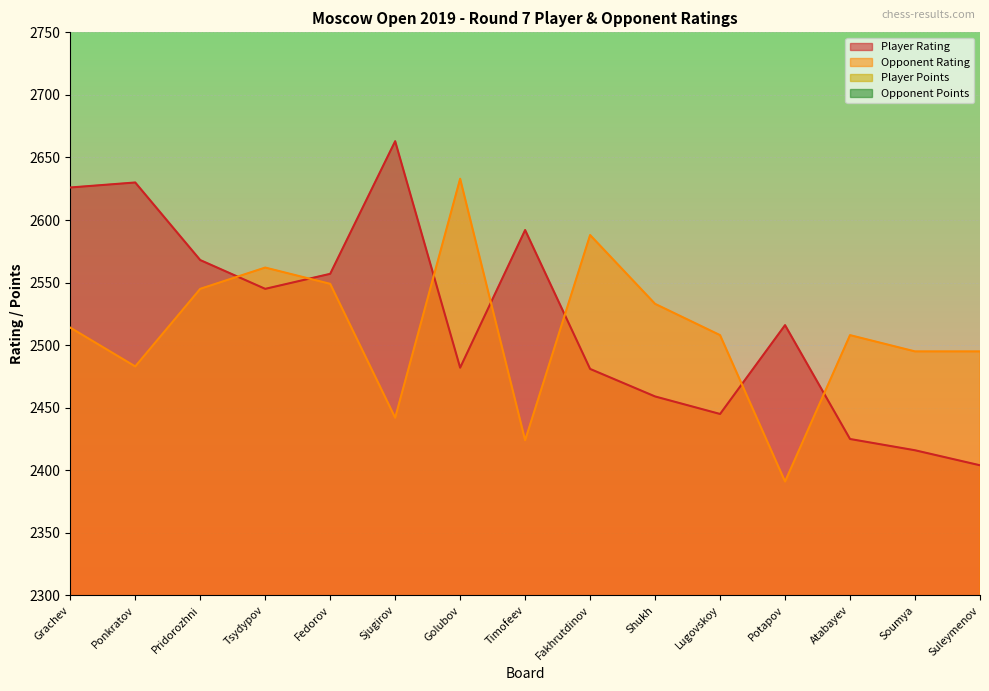

At which category is the sum across all series the highest?

Grachev